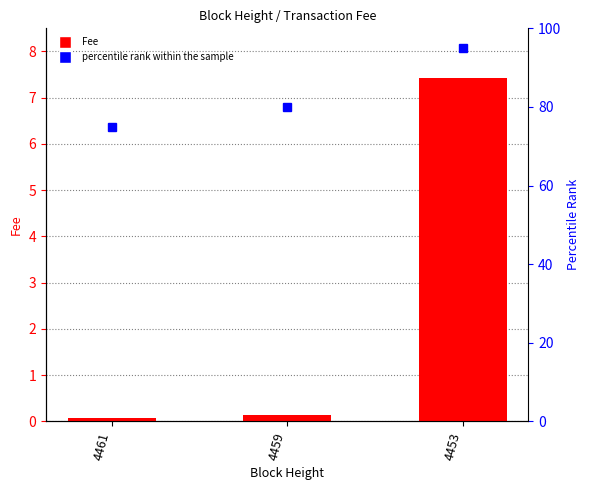

Is the value of percentile rank within the sample at 4459 greater than the value of Fee at 4453?

Yes